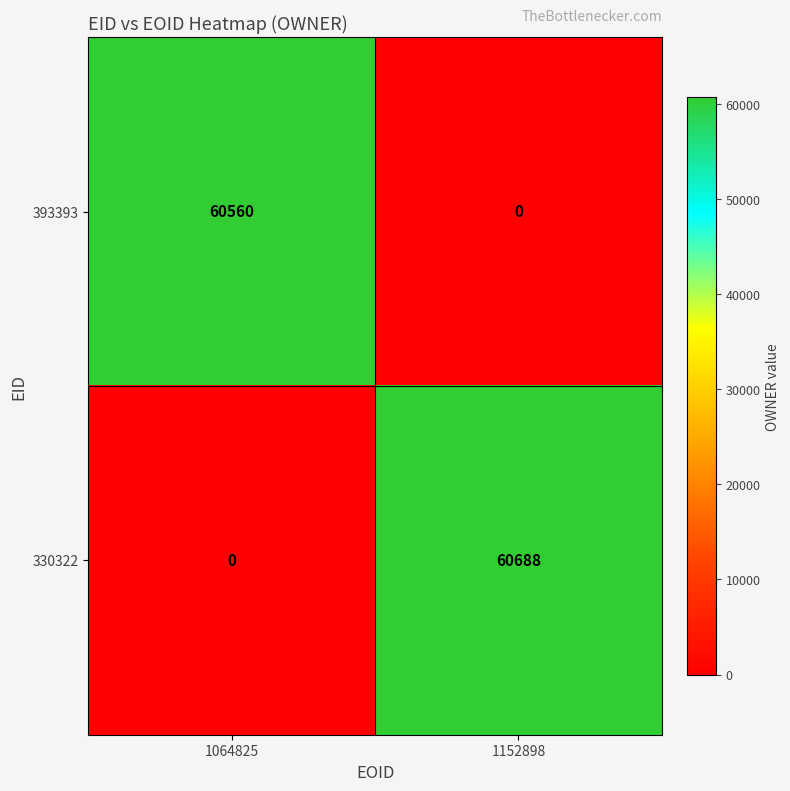

Reading right to left, transcribe all the data shown in this chart.

393393: 1152898=0	1064825=60560
330322: 1152898=60688	1064825=0